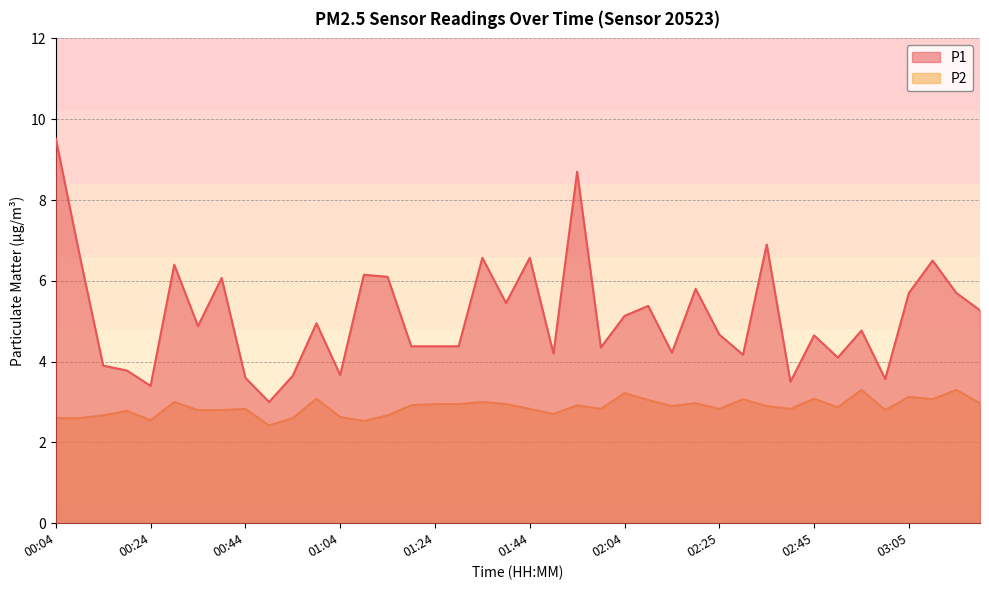

Does the chart have visible grid lines?

Yes